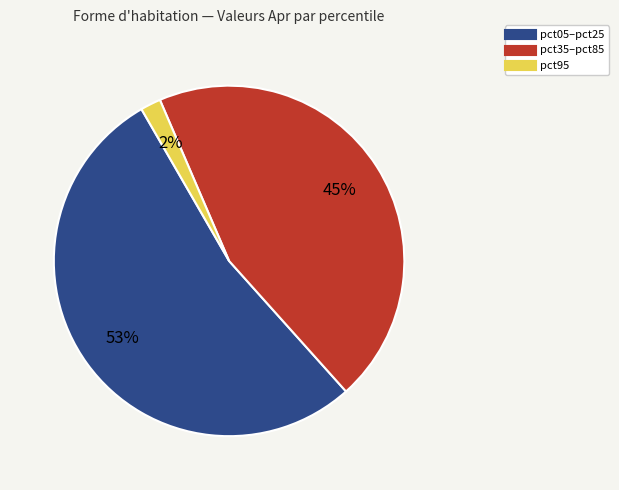

To the nearest percent, what is the average slice percentage?

33%